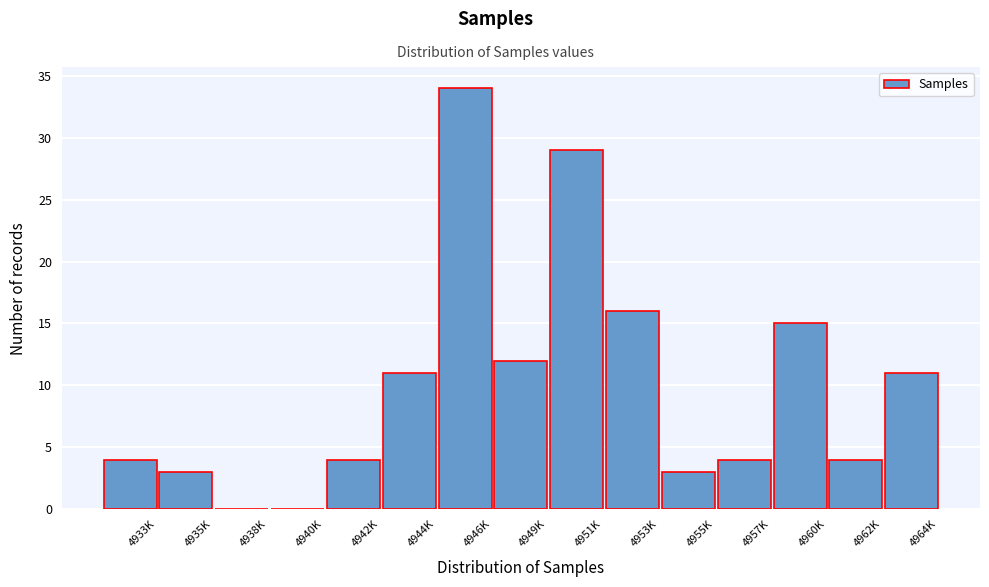

Reading left to right, transcribe all the data shown in this chart.

4933K=4	4935K=3	4938K=0	4940K=0	4942K=4	4944K=11	4946K=34	4949K=12	4951K=29	4953K=16	4955K=3	4957K=4	4960K=15	4962K=4	4964K=11